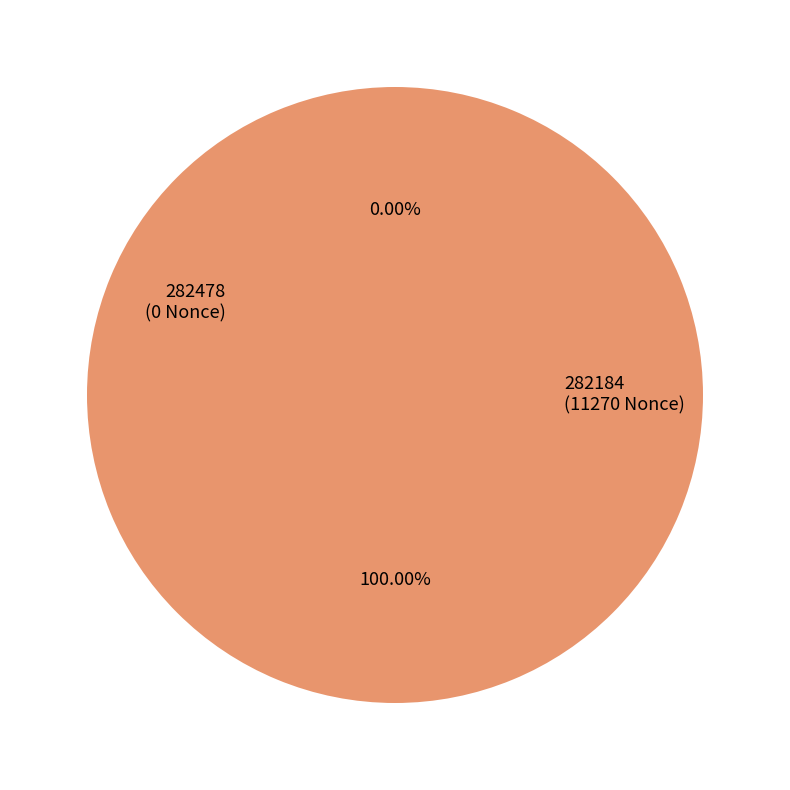

What is the change in value from 282478 to 282184?

+11270